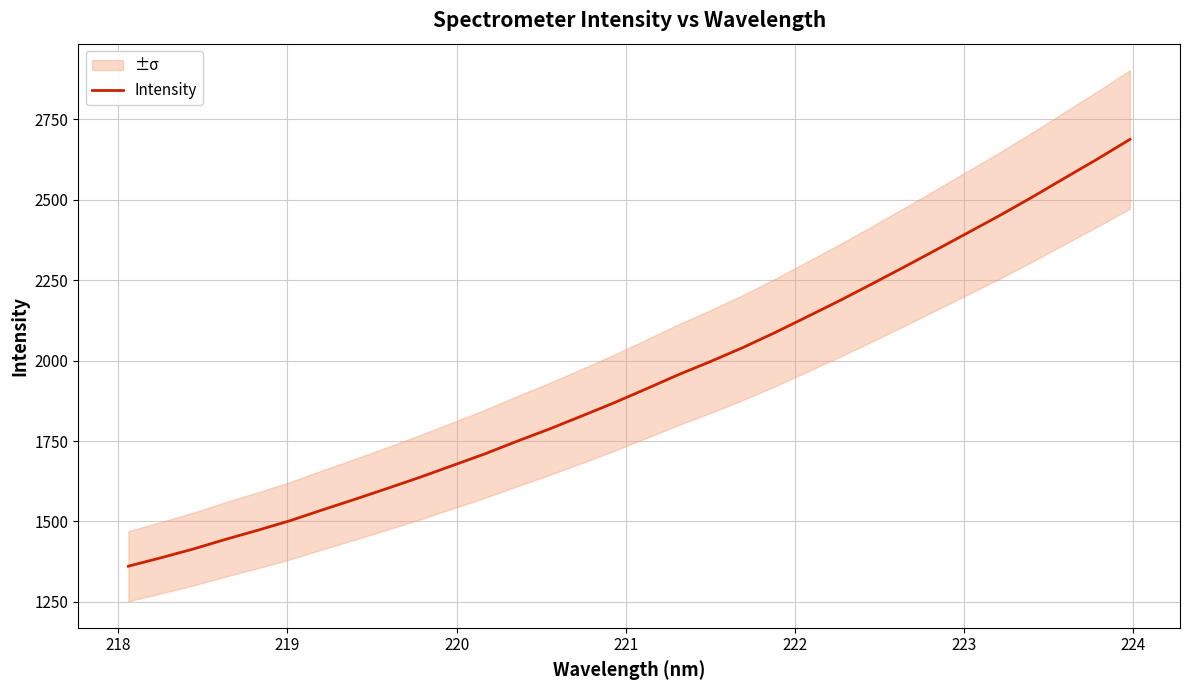

What is the minimum value for Intensity?

1360.9